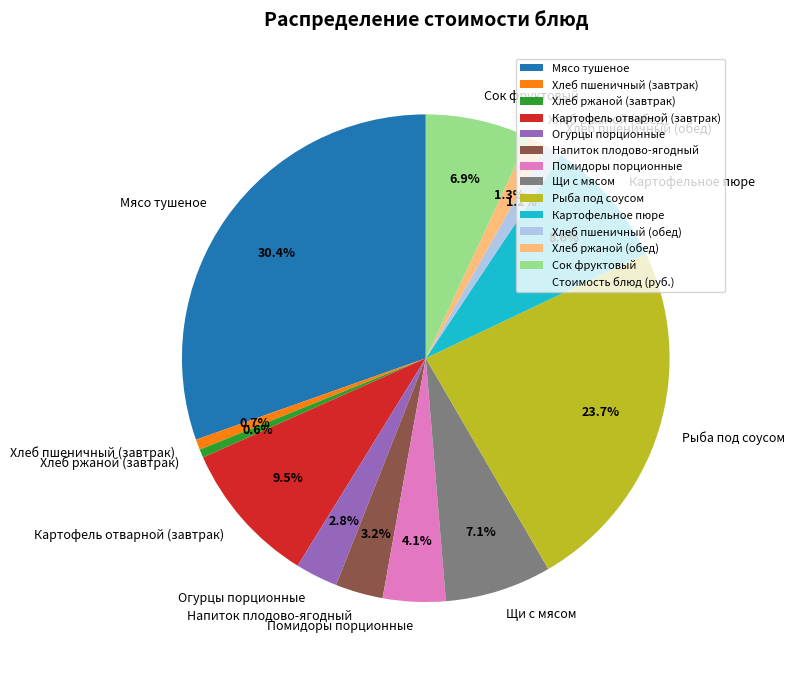

Which category has the biggest portion of the pie?

Мясо тушеное